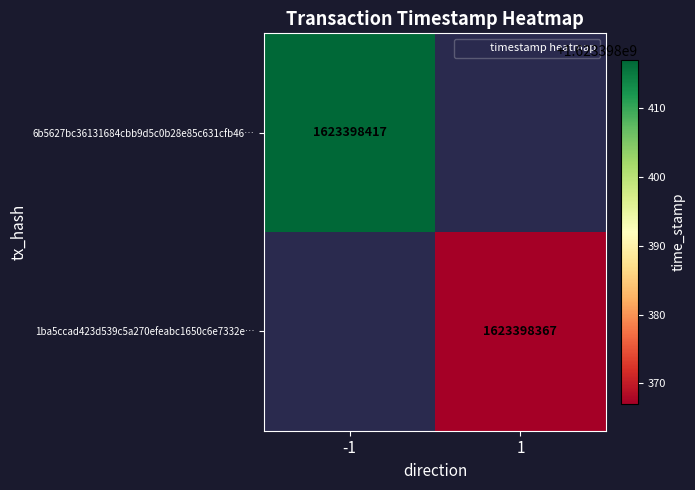

What is the maximum value for 1ba5ccad423d539c5a270efeabc1650c6e7332e?

1623398367